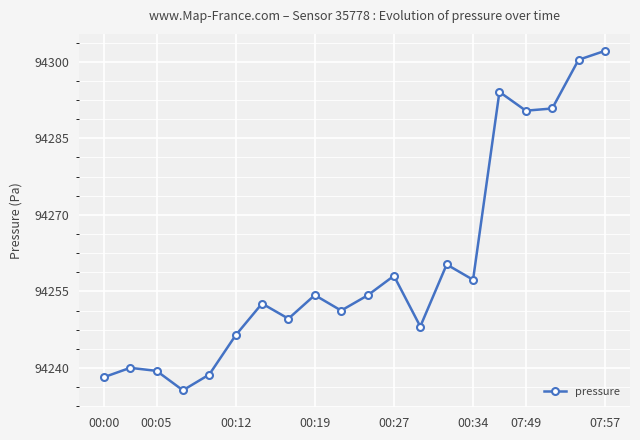

What is the average value?

94260.1